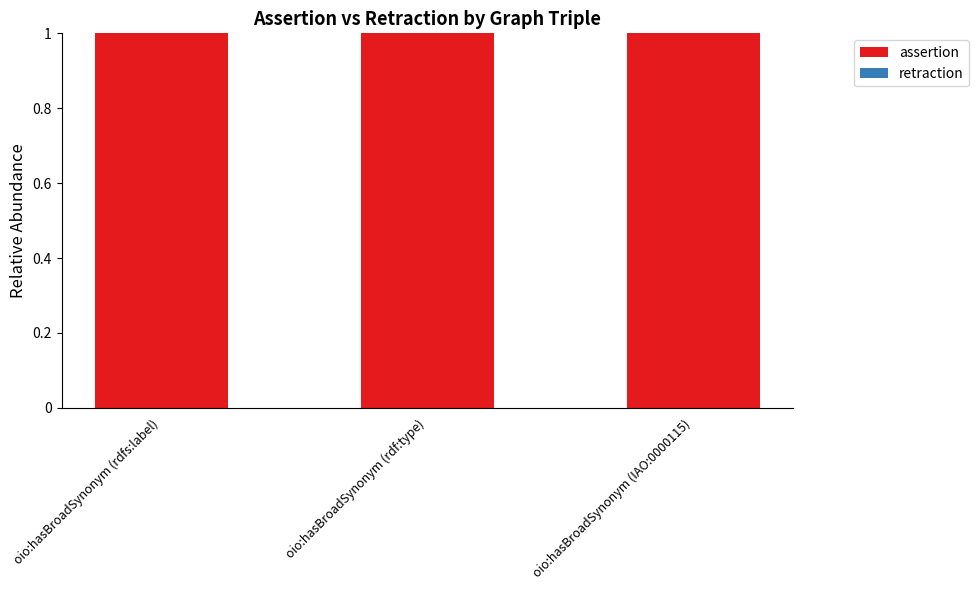

What are all the series names shown in the legend?

assertion, retraction